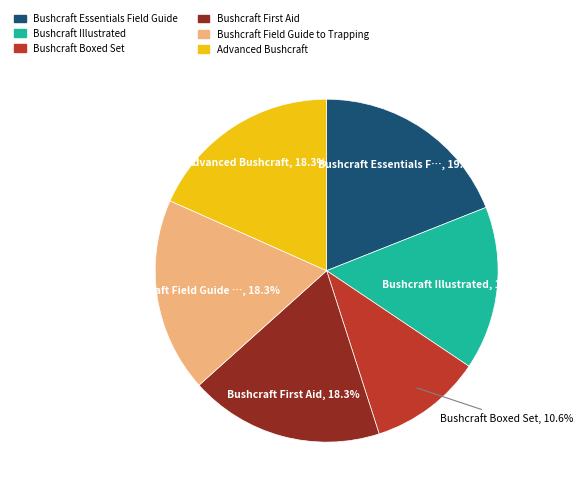

The Bushcraft Boxed Set slice represents 11% of the pie. True or false?

True